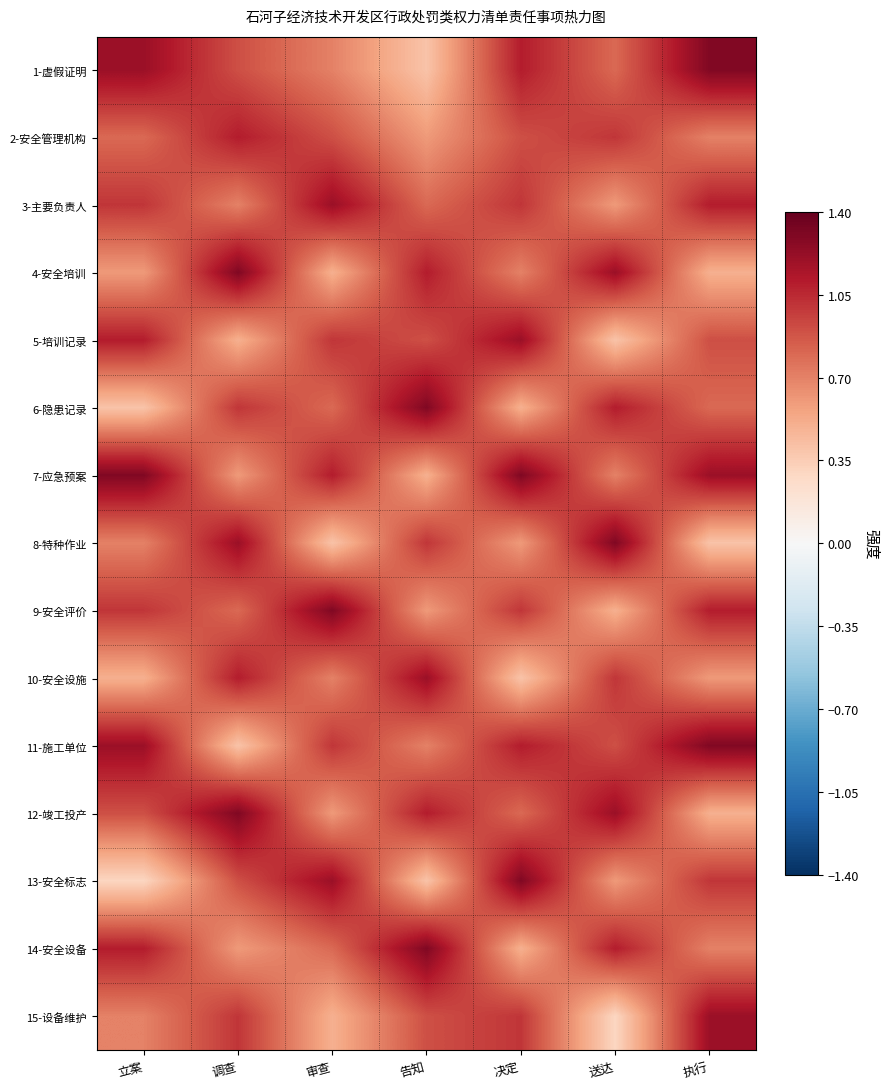

Rank the series at 决定 from lowest to highest value.

10-安全设施, 6-隐患记录, 14-安全设备, 8-特种作业, 4-安全培训, 12-竣工投产, 2-安全管理机构, 3-主要负责人, 9-安全评价, 15-设备维护, 1-虚假证明, 11-施工单位, 5-培训记录, 7-应急预案, 13-安全标志